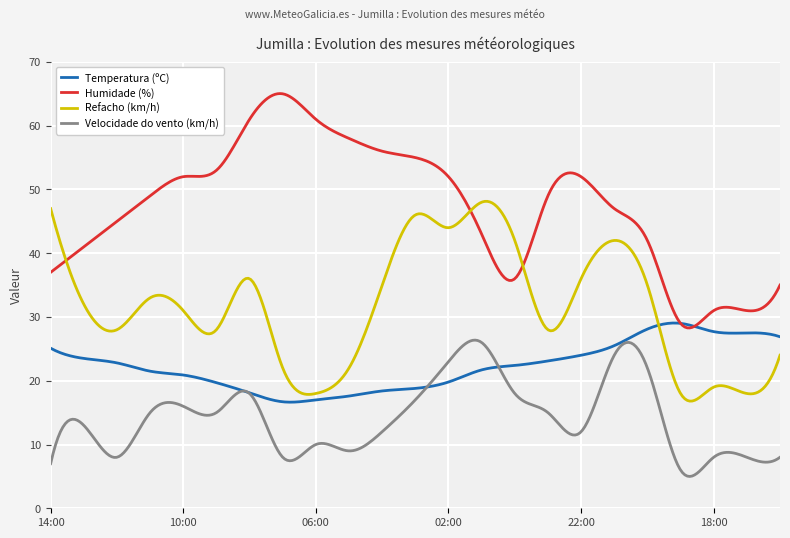

Rank the series by their average value, from highest to lowest.

Humidade (%), Refacho (km/h), Temperatura (ºC), Velocidade do vento (km/h)